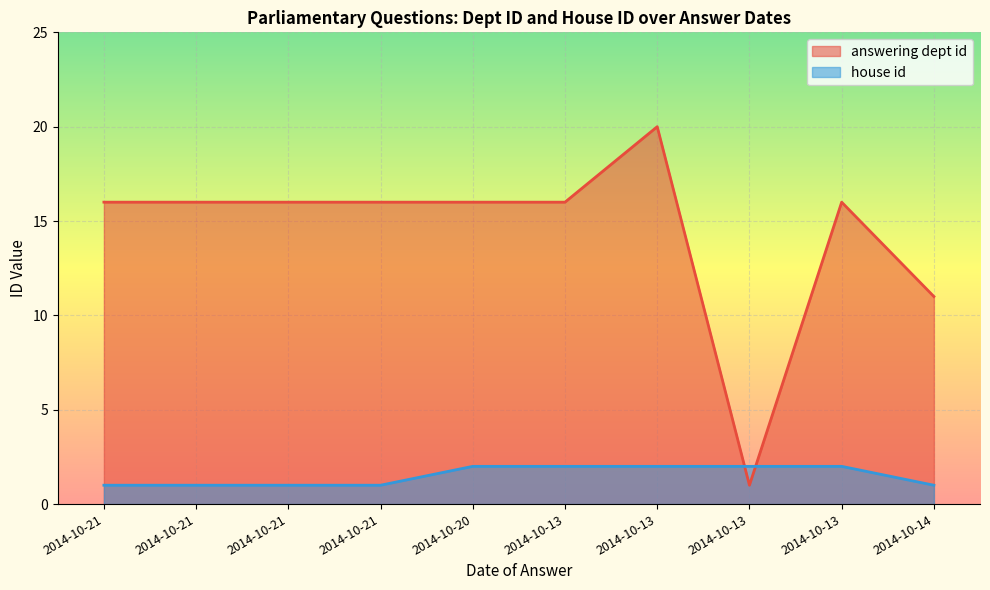

Reading left to right, transcribe all the data shown in this chart.

answering dept id: 2014-10-21=16	2014-10-21=16	2014-10-21=16	2014-10-21=16	2014-10-20=16	2014-10-13=16	2014-10-13=20	2014-10-13=1	2014-10-13=16	2014-10-14=11
house id: 2014-10-21=1	2014-10-21=1	2014-10-21=1	2014-10-21=1	2014-10-20=2	2014-10-13=2	2014-10-13=2	2014-10-13=2	2014-10-13=2	2014-10-14=1